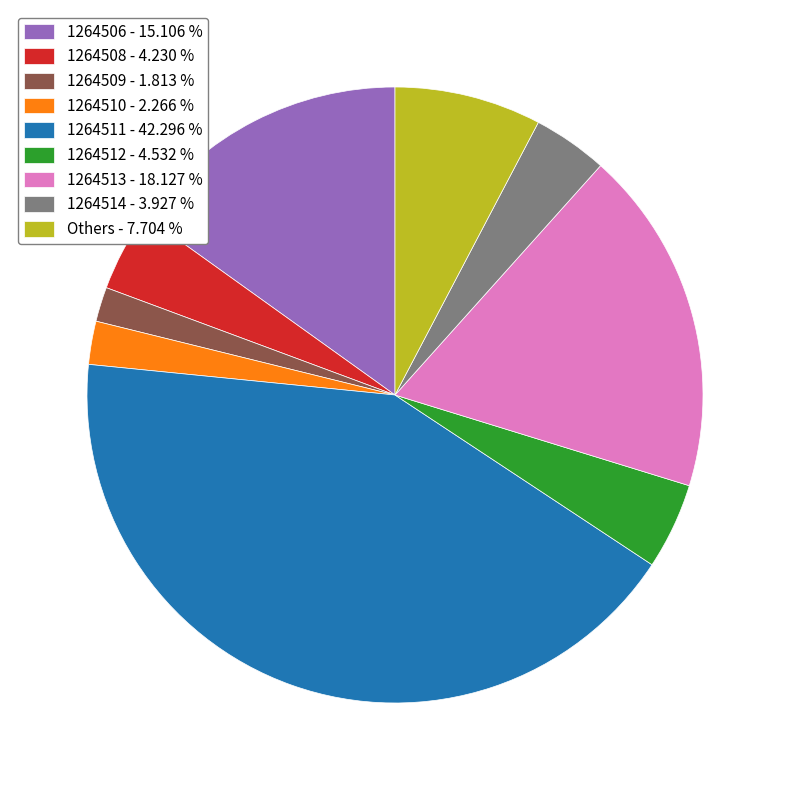

Does any single category account for the majority?

No